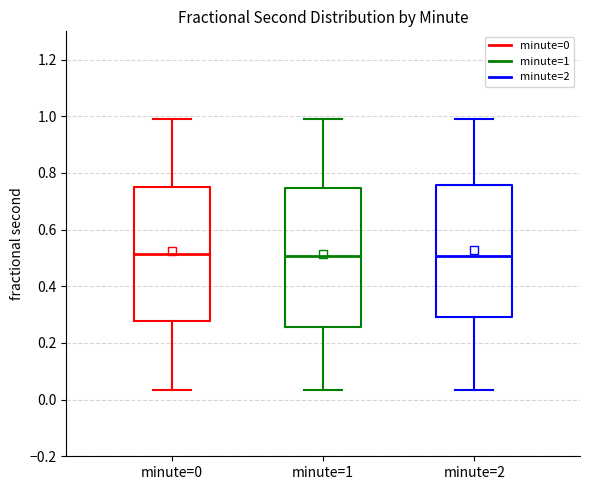

Reading left to right, transcribe this box plot: for each box, give where its median line is, the range the box spans, and where its two whiskers end, as read against the y-axis. The values are not printed on the chart, so give them approximately, as read against the axis.

minute=0: median 0.52, box 0.28 to 0.76, whiskers 0.04 to 1.00
minute=1: median 0.50, box 0.26 to 0.74, whiskers 0.04 to 1.00
minute=2: median 0.50, box 0.30 to 0.76, whiskers 0.04 to 1.00